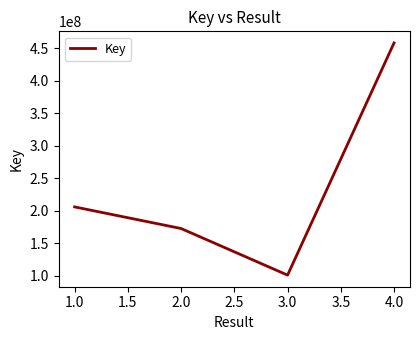

How many values are below 205583746?

2